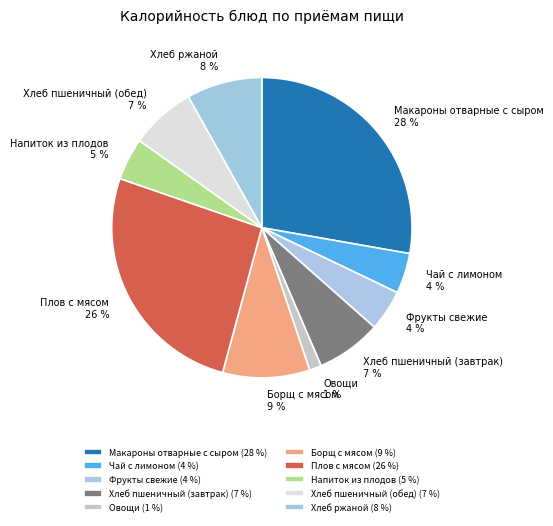

Do Хлеб пшеничный (завтрак) and Плов с мясом together represent more than half of the pie?

No